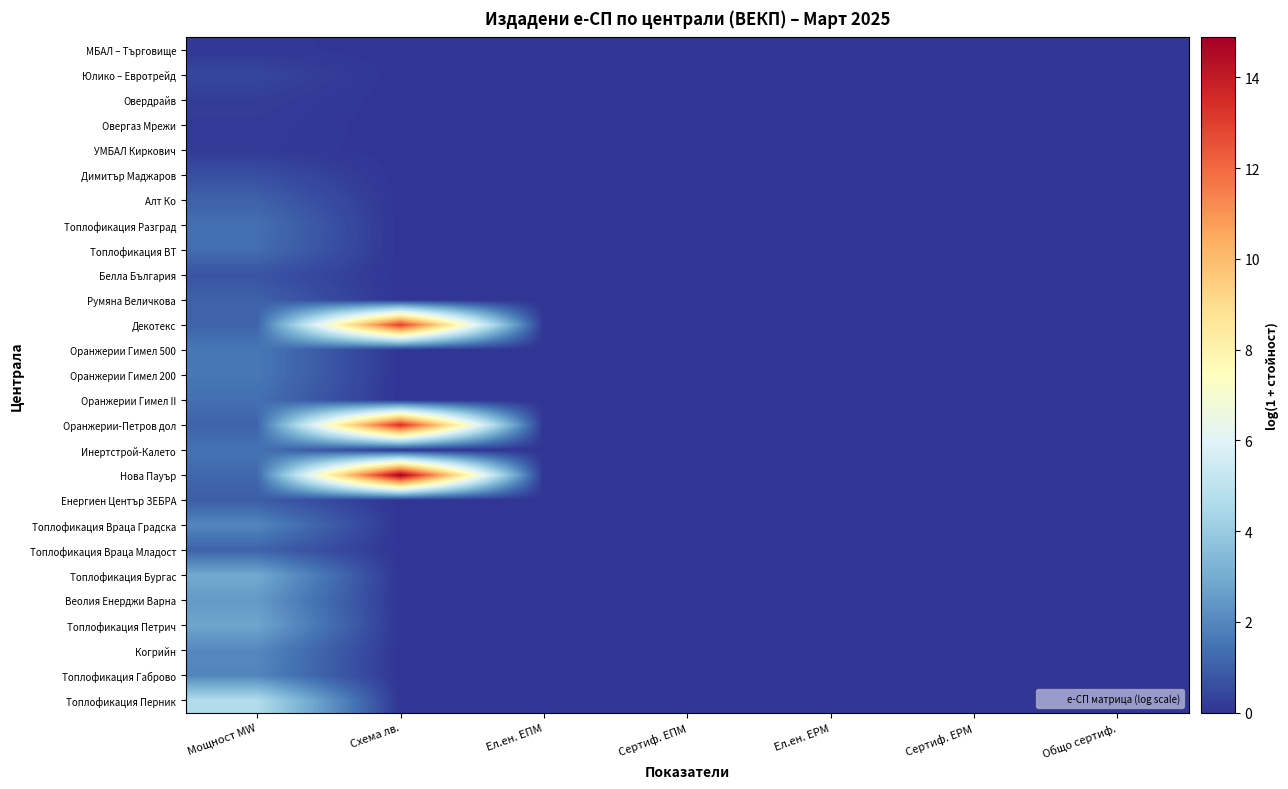

Which series has the largest total across all categories?

Нова Пауър